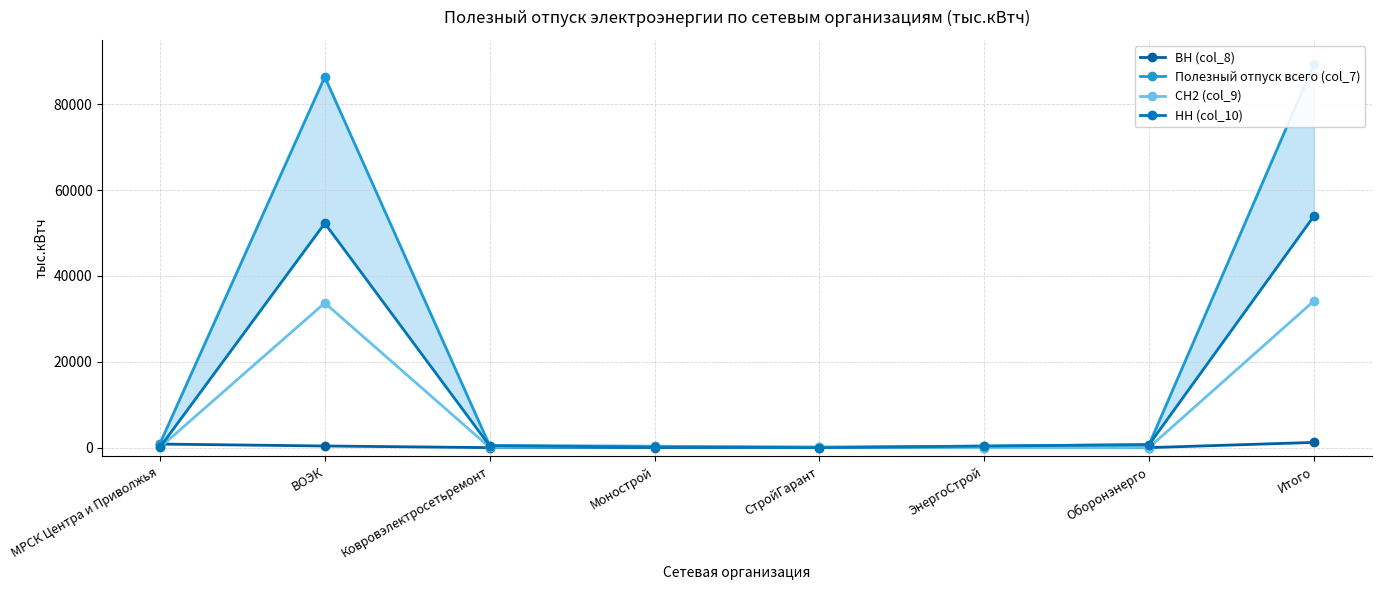

True or false: СН2 (col_9) and ВН (col_8) cross at least once.

True